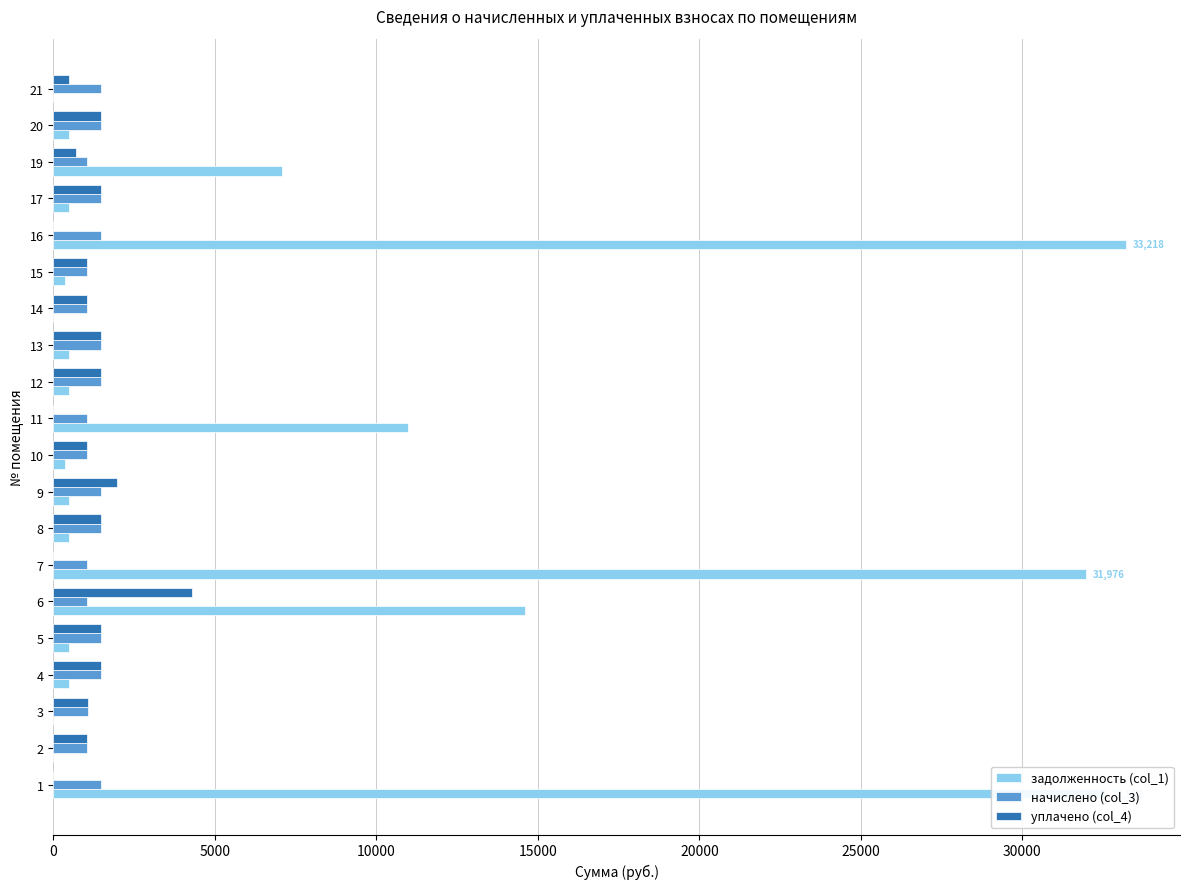

Which series has the largest total across all categories?

задолженность (col_1)